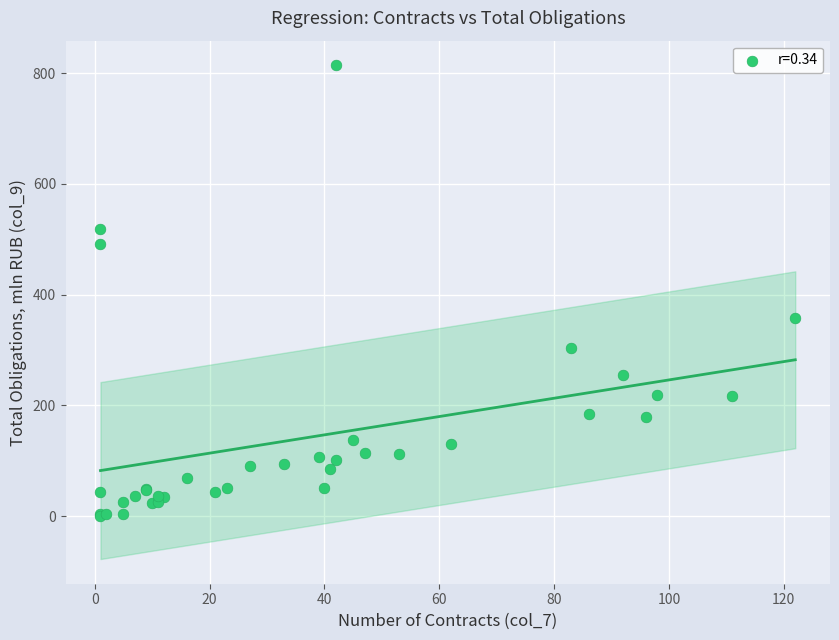

What Y value in the scatter plot is closest to 407?

357.5